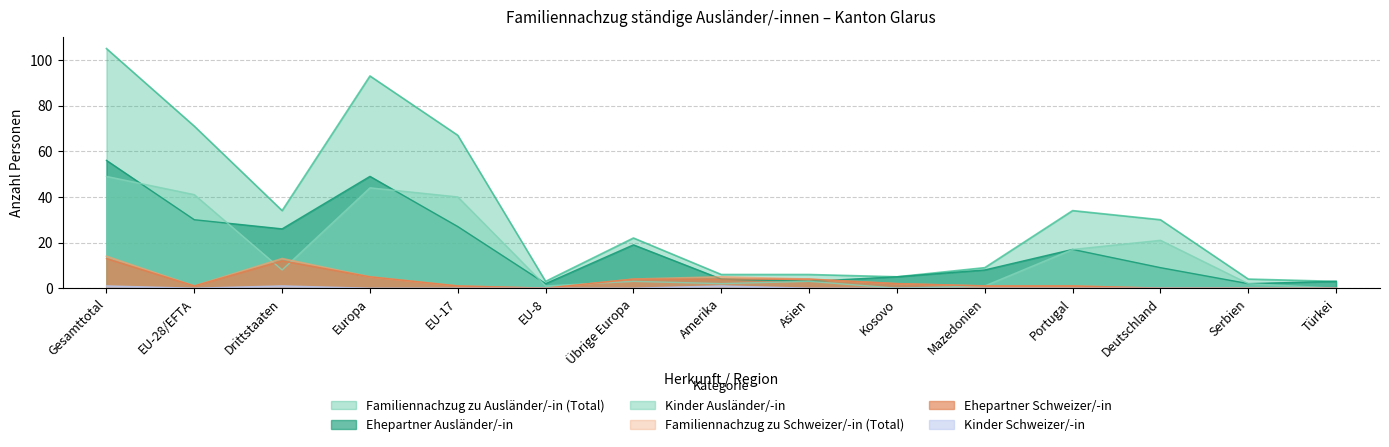

List the series in order of their peak value, lowest first.

Kinder Schweizer/-in, Ehepartner Schweizer/-in, Familiennachzug zu Schweizer/-in (Total), Kinder Ausländer/-in, Ehepartner Ausländer/-in, Familiennachzug zu Ausländer/-in (Total)